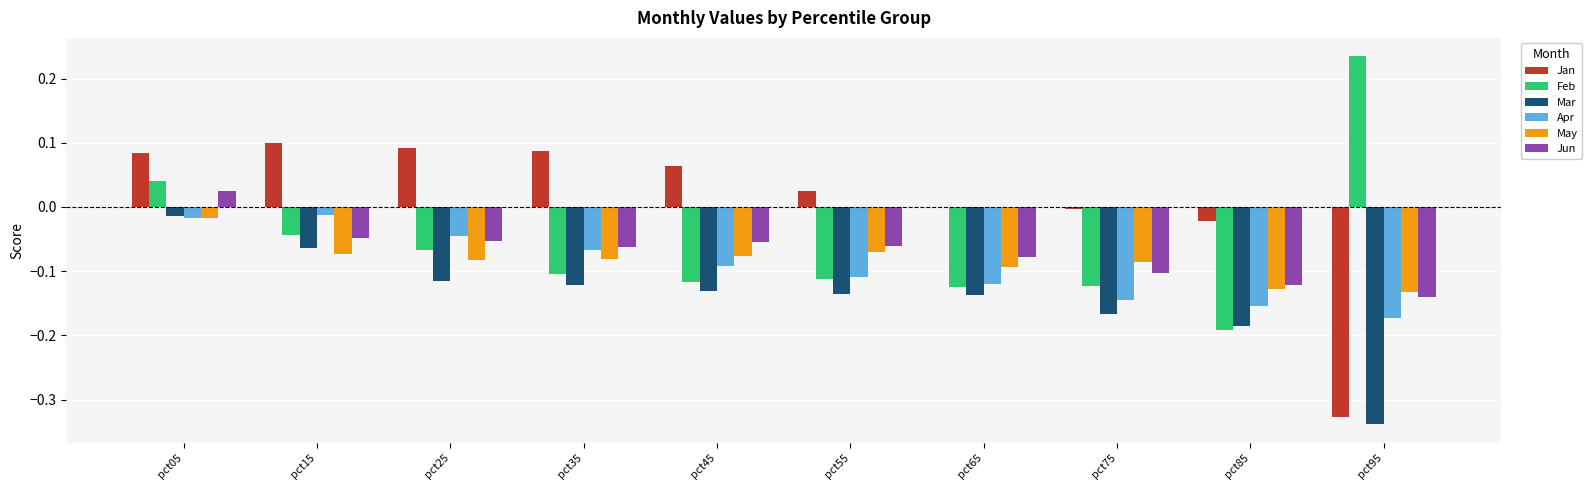

Which series changed the most between pct25 and pct65?

Jan